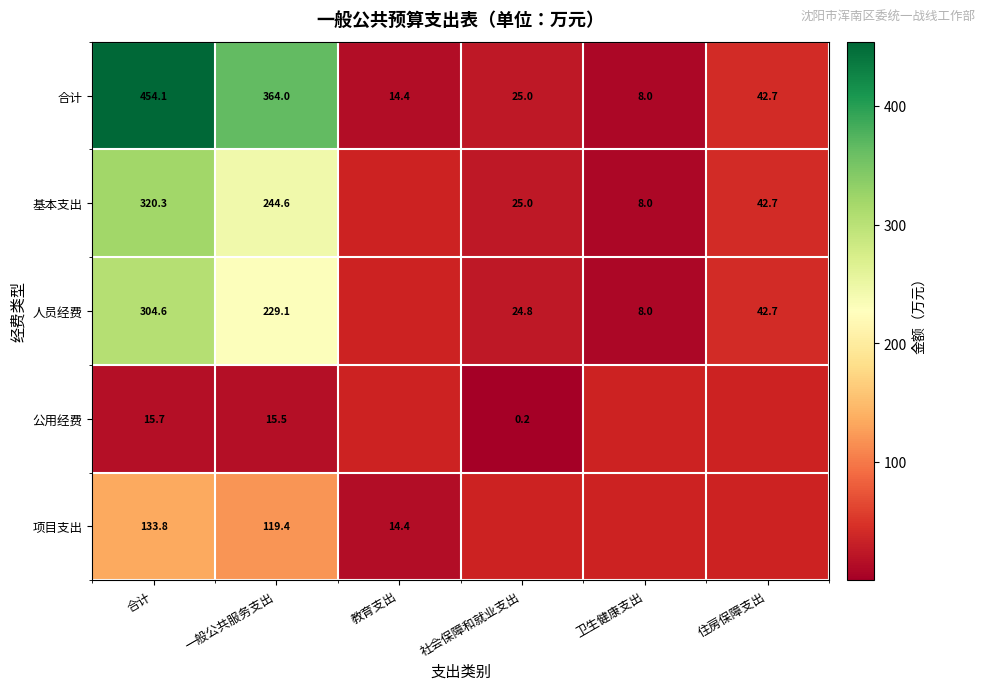

Which series has the largest total across all categories?

合计